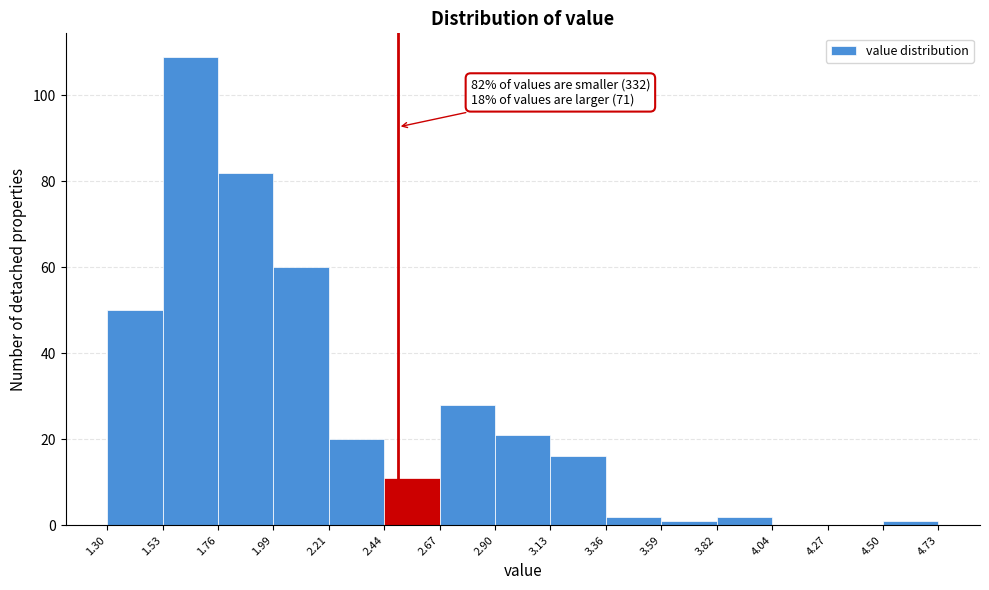

Over which range of the x-axis is the bar tallest?

1.53 to 1.76